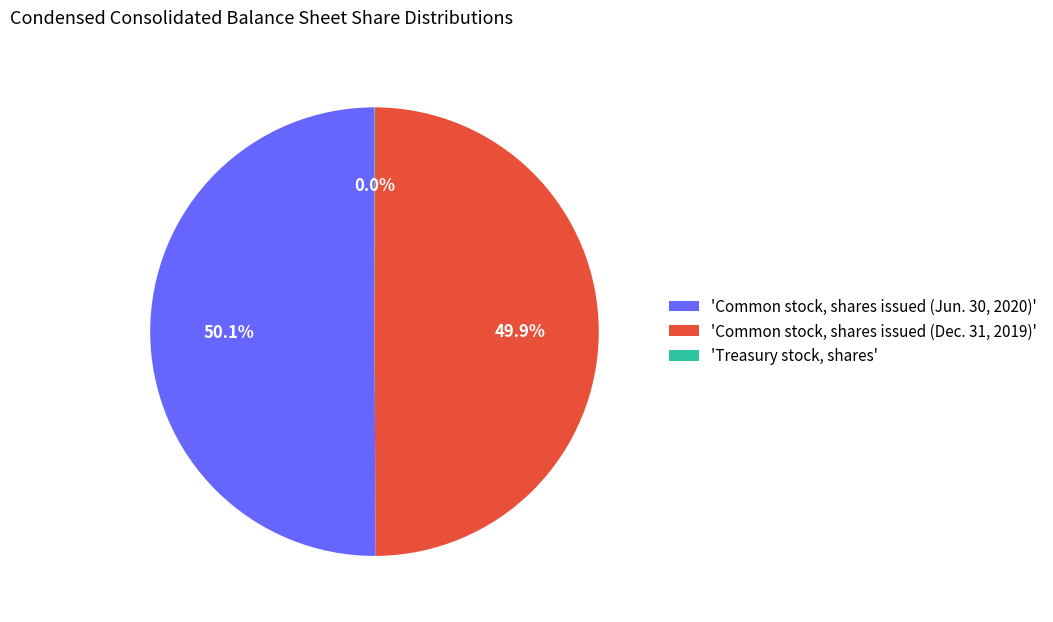

What percentage do 'Common stock, shares issued (Dec. 31, 2019)' and 'Common stock, shares issued (Jun. 30, 2020)' together represent?

100.0%